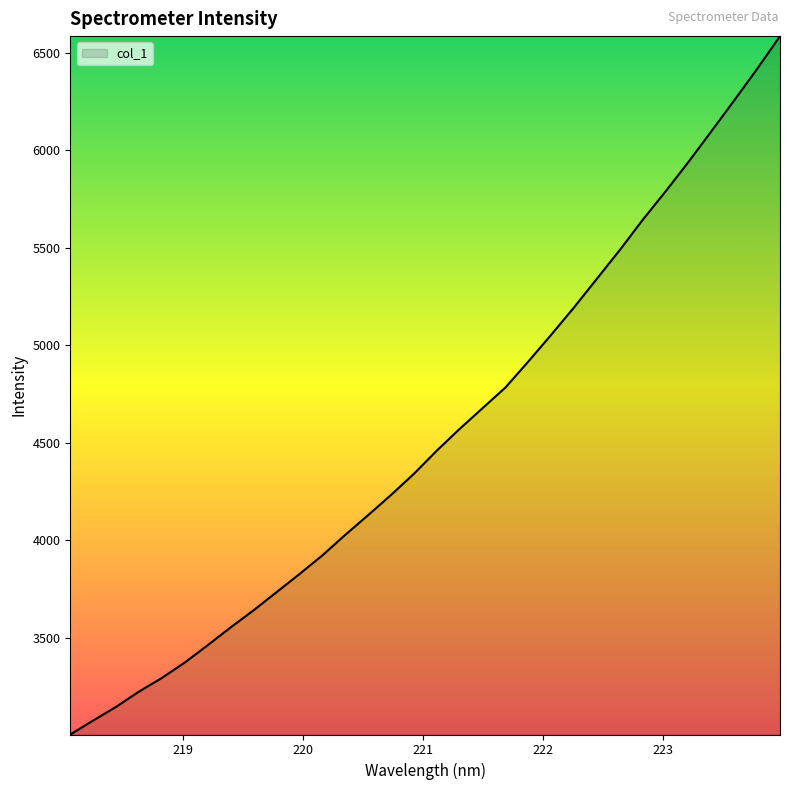

What is the difference between the maximum and minimum values?

3582.6